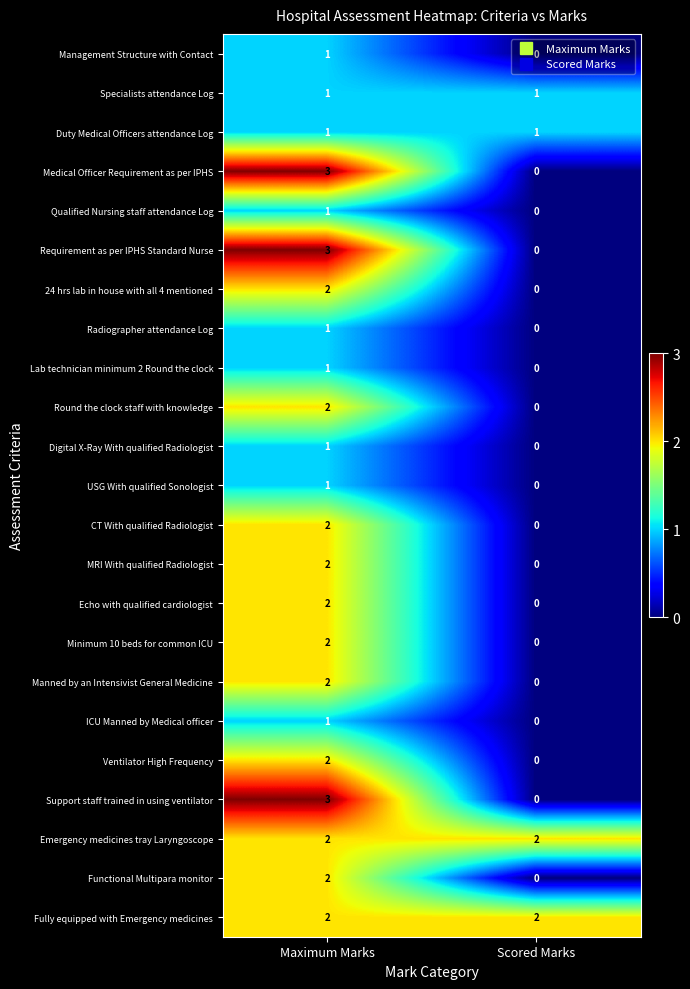

Is it true that 24 hrs lab in house with all 4 mentioned equals 1 at Maximum Marks?

False